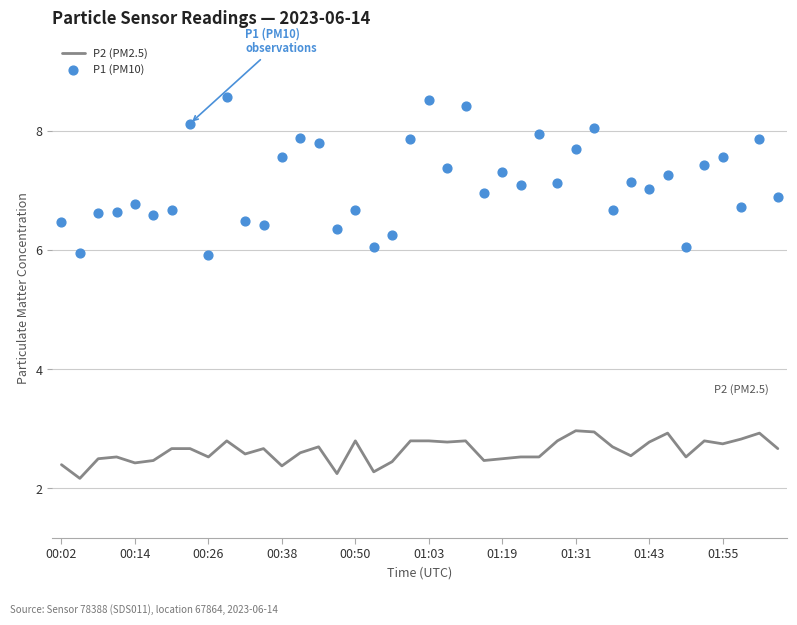

Which series has the largest Y range (max minus min)?

P1 (PM10)